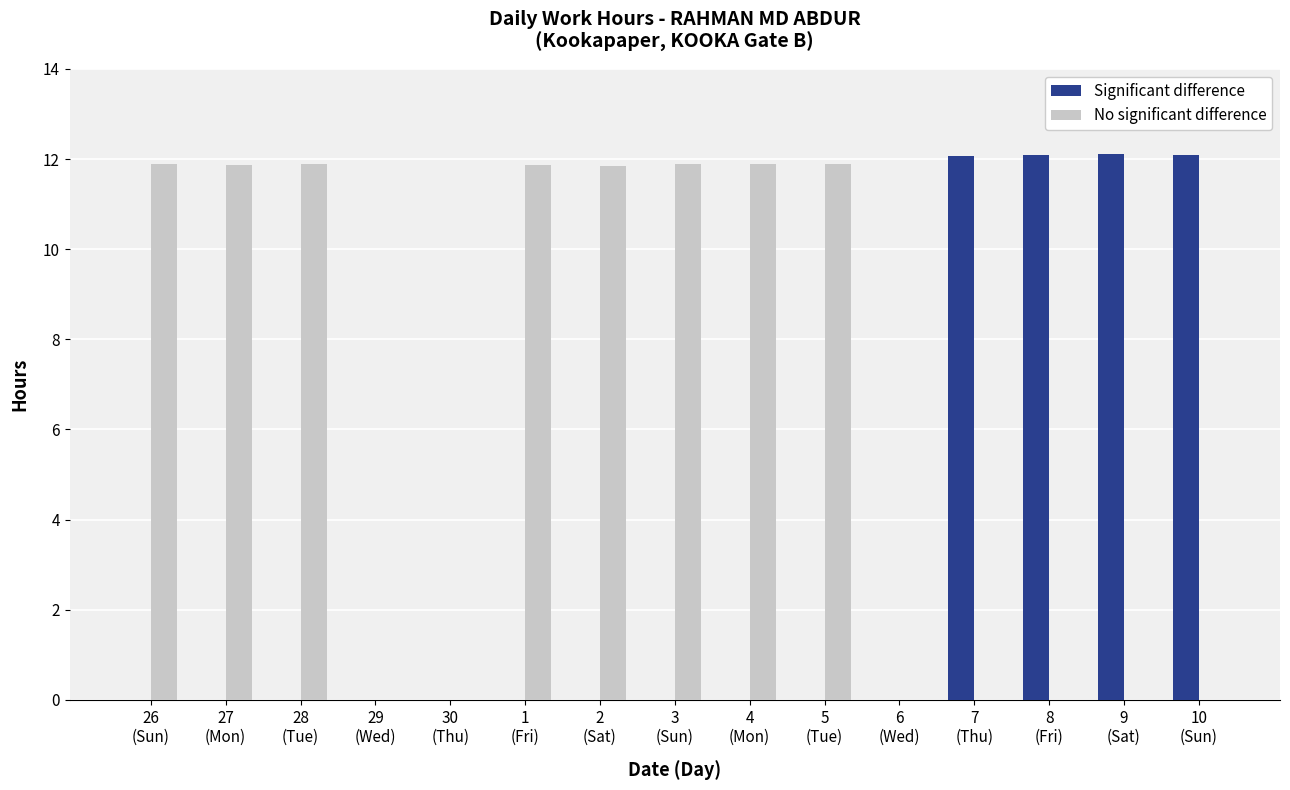

What is the greatest value displayed?

12.1